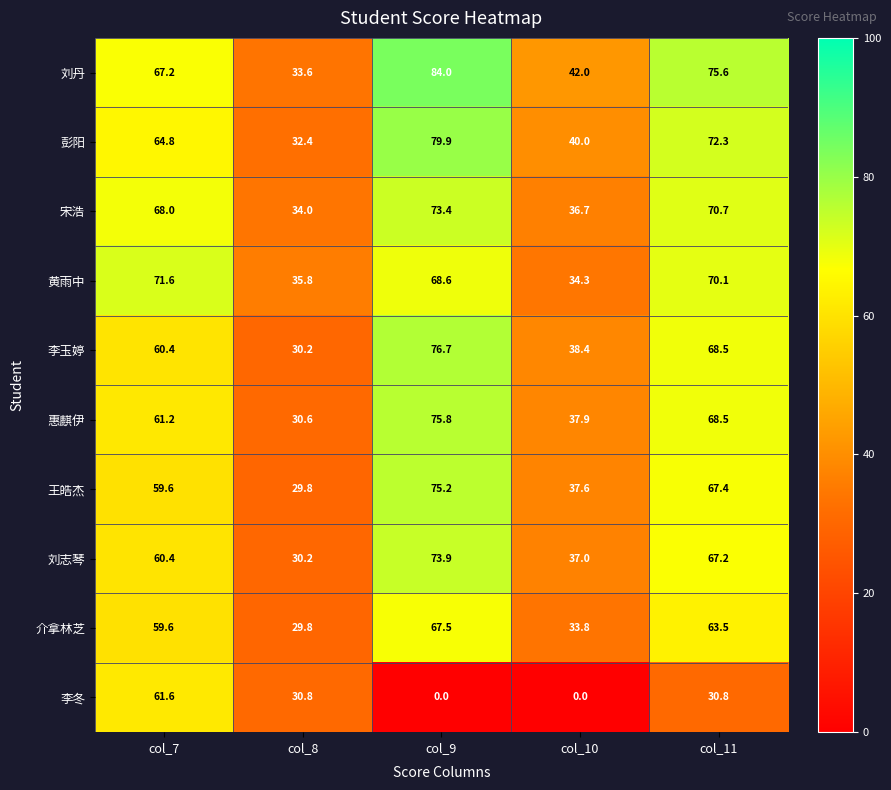

What is the difference between the maximum and minimum values in the 介拿林芝 series?

37.7